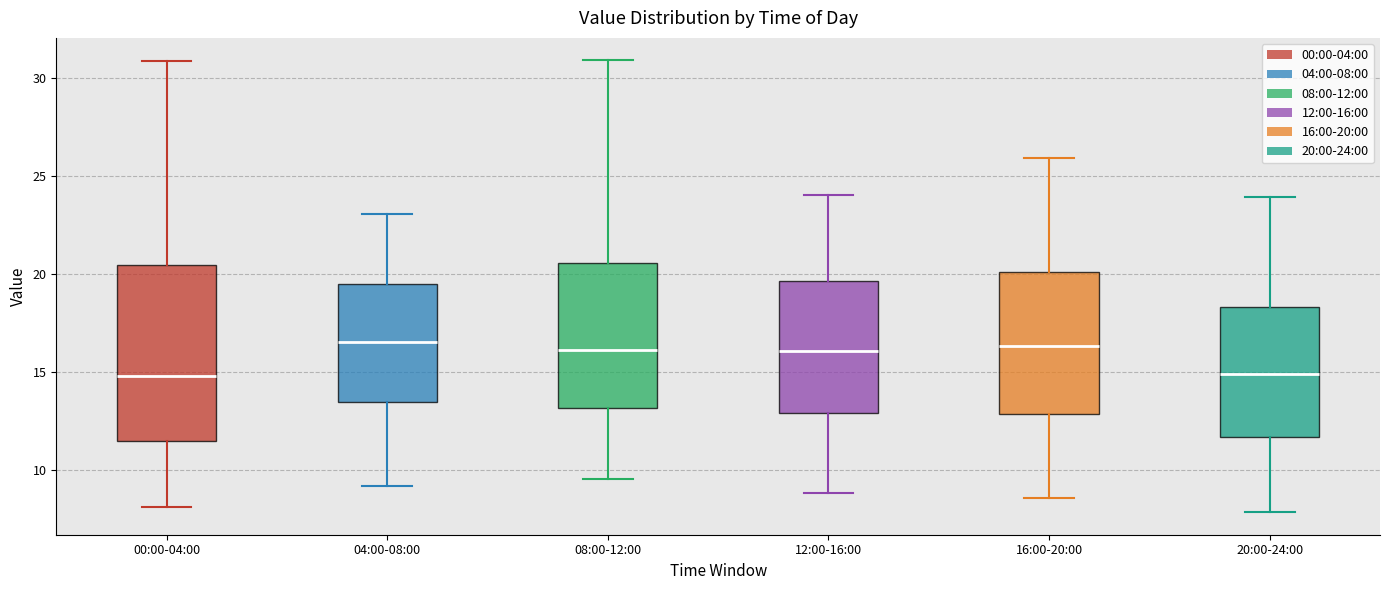

Reading left to right, transcribe this box plot: for each box, give where its median line is, the range the box spans, and where its two whiskers end, as read against the y-axis. The values are not printed on the chart, so give them approximately, as read against the axis.

00:00-04:00: median 15.0, box 11.5 to 20.5, whiskers 8.0 to 31.0
04:00-08:00: median 16.5, box 13.5 to 19.5, whiskers 9.0 to 23.0
08:00-12:00: median 16.0, box 13.0 to 20.5, whiskers 9.5 to 31.0
12:00-16:00: median 16.0, box 13.0 to 19.5, whiskers 9.0 to 24.0
16:00-20:00: median 16.5, box 13.0 to 20.0, whiskers 8.5 to 26.0
20:00-24:00: median 15.0, box 11.5 to 18.5, whiskers 8.0 to 24.0